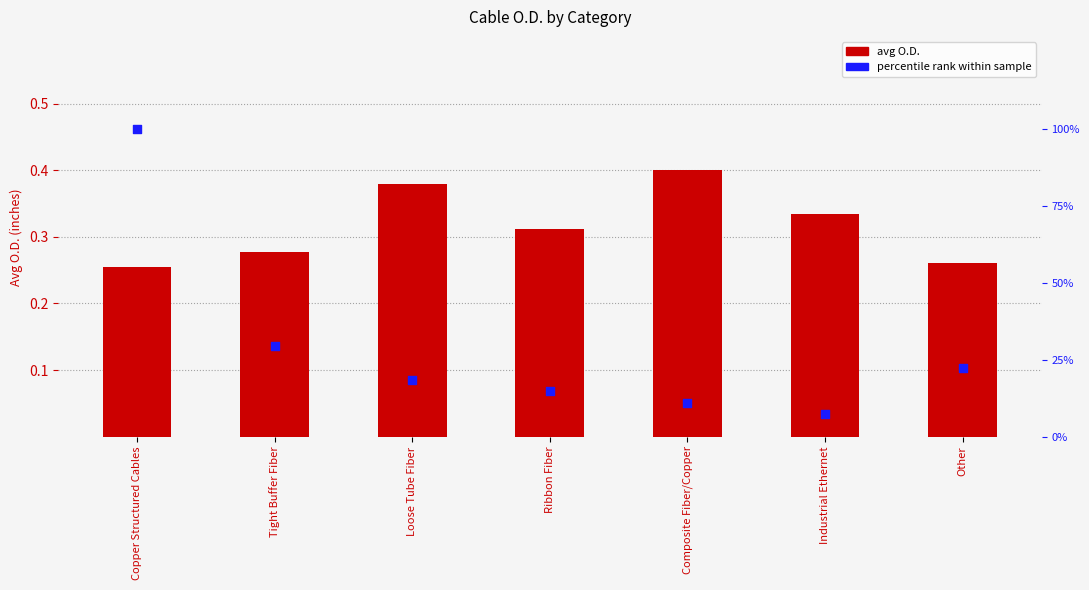

What are all the series names shown in the legend?

avg O.D., percentile rank within sample